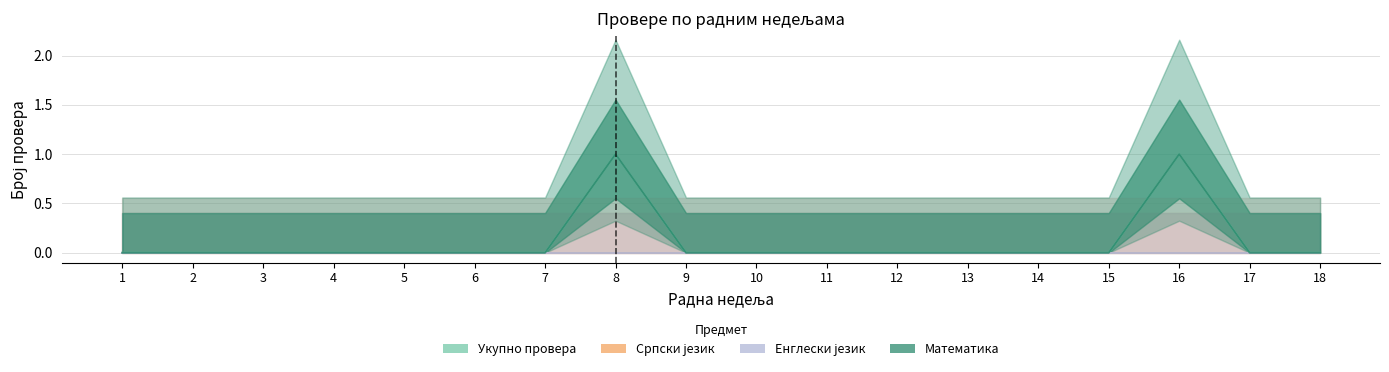

What is the difference between the maximum and minimum values in the Укупно провера series?

1